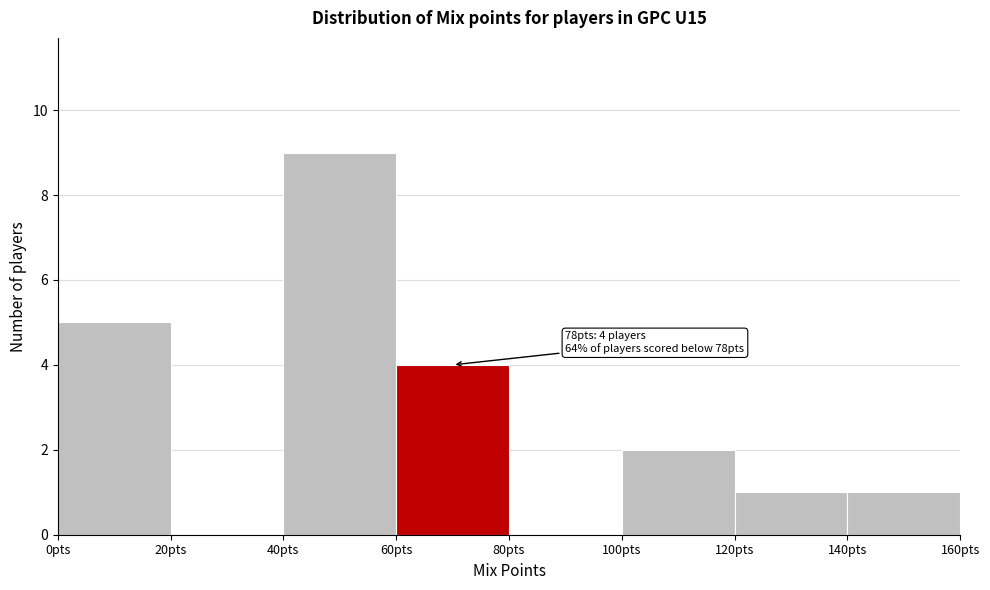

Over which range of the x-axis is the bar tallest?

40 to 60